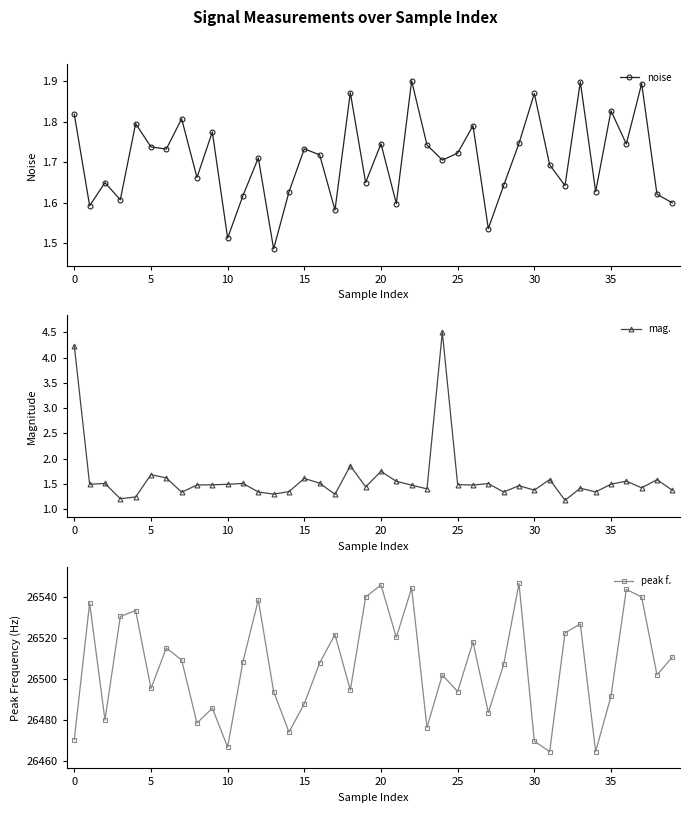

What is the difference between the maximum and minimum values in the mag. series?

3.3